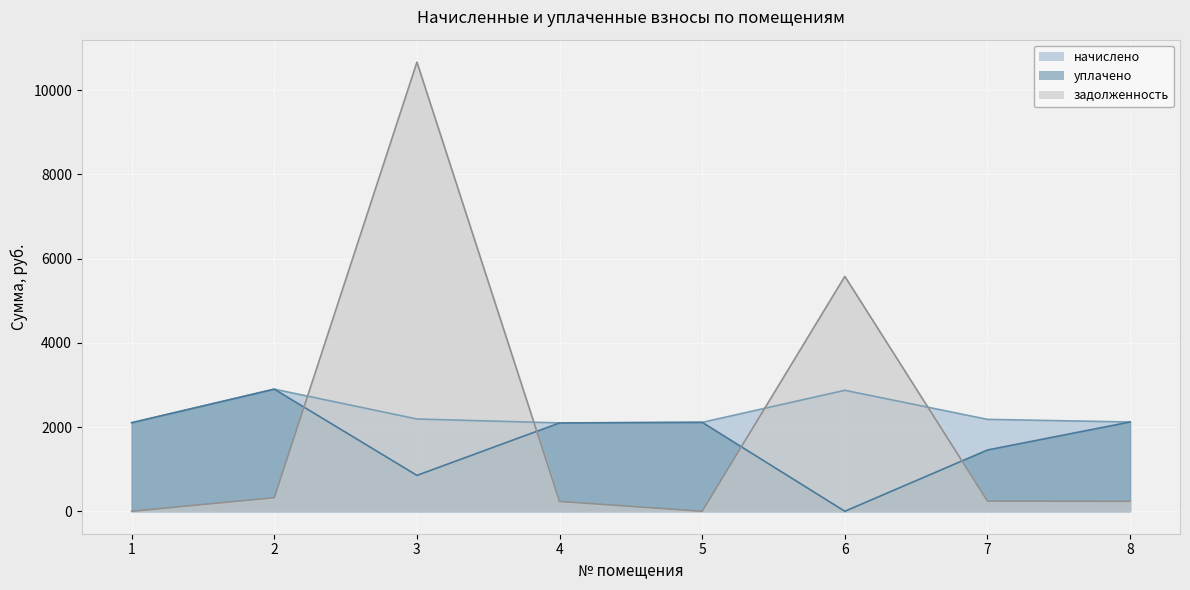

What is the value of the начислено point at the 1st from the left?

2102.8